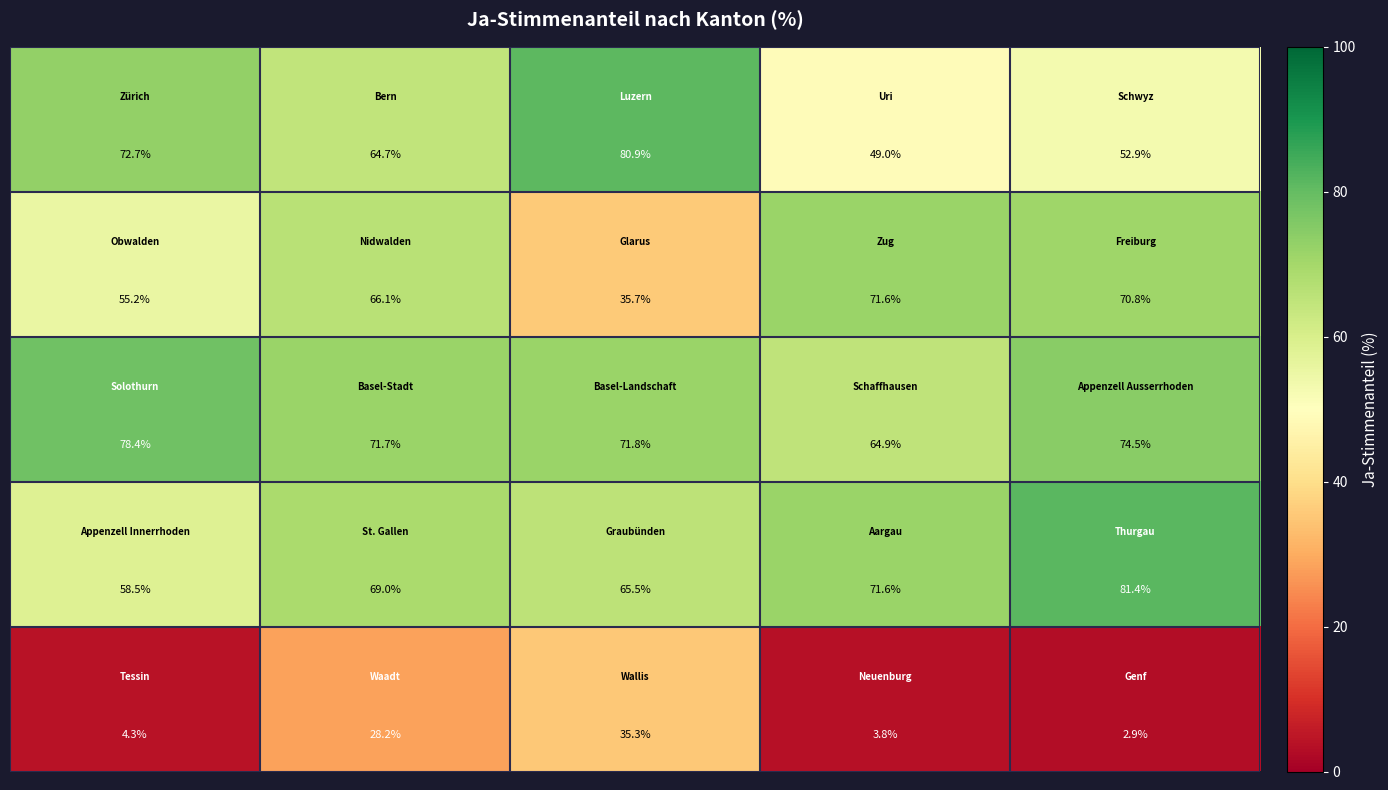

What is the smallest value displayed?

2.9